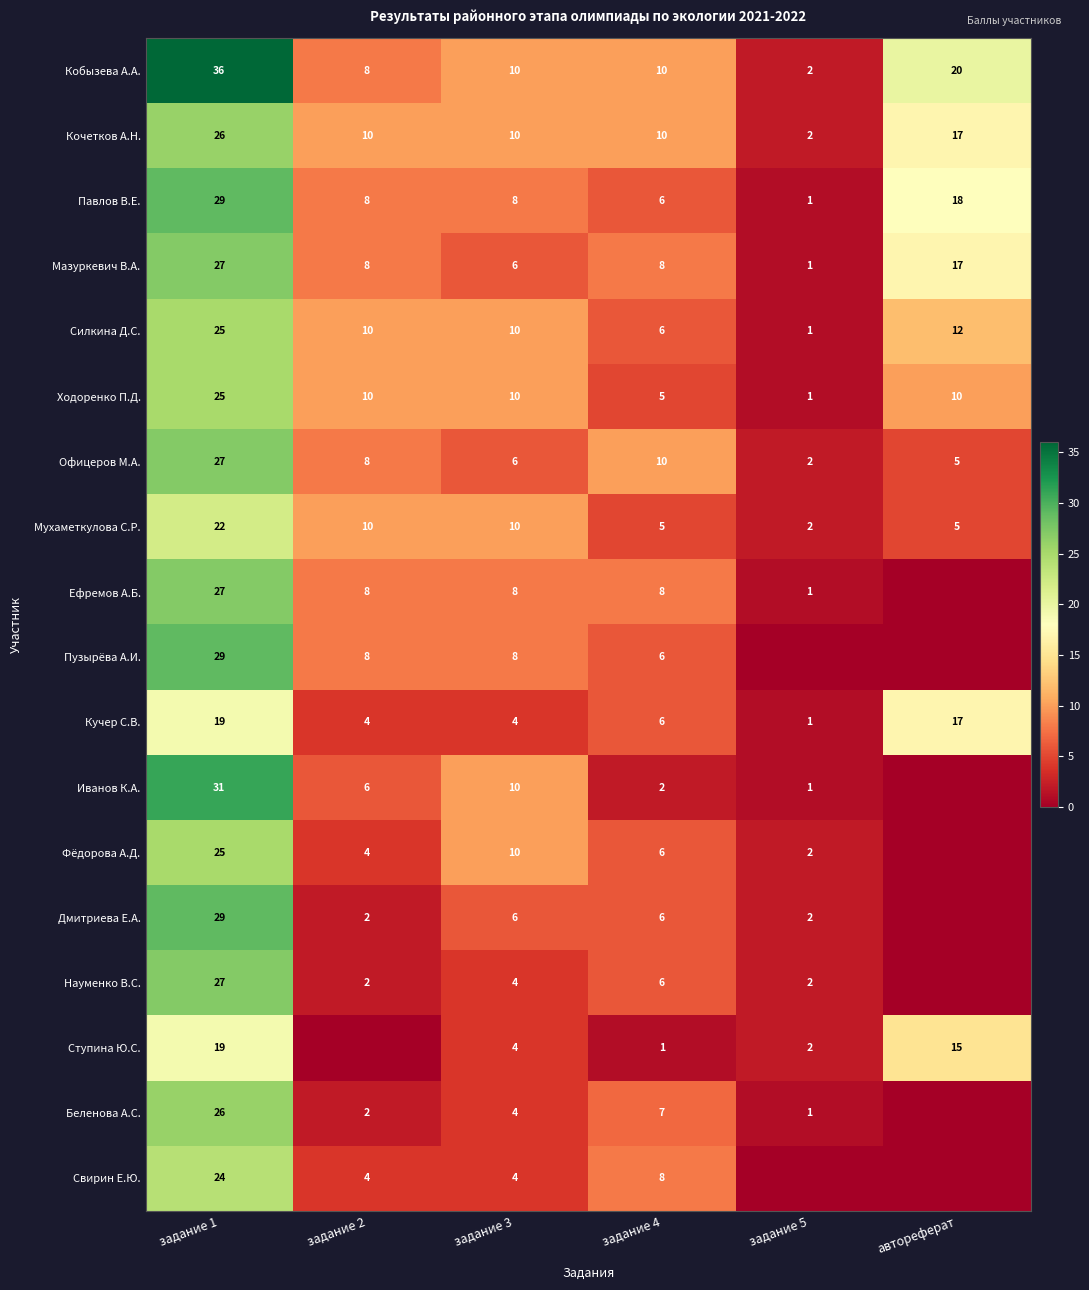

The Свирин Е.Ю. series shows 2 at задание 2. True or false?

False